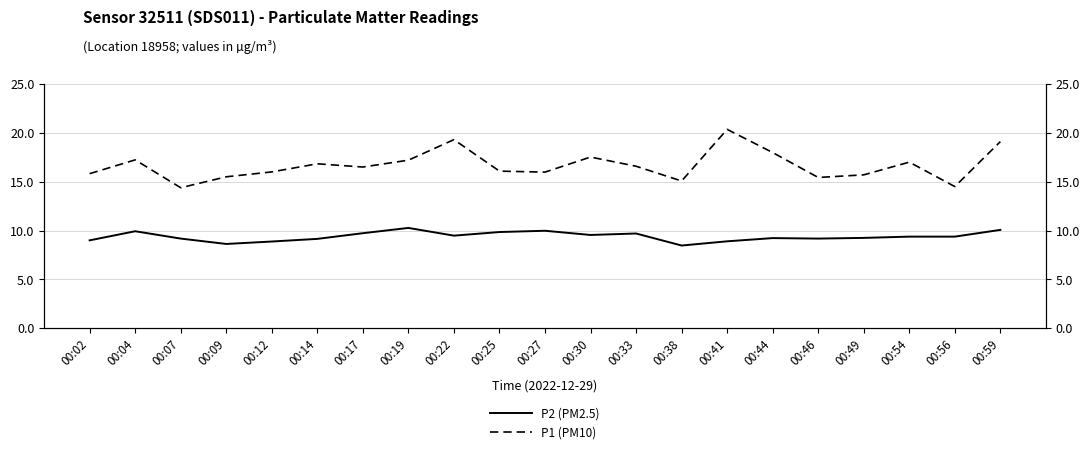

At which category does P2 (PM2.5) reach its first local valley?

00:09